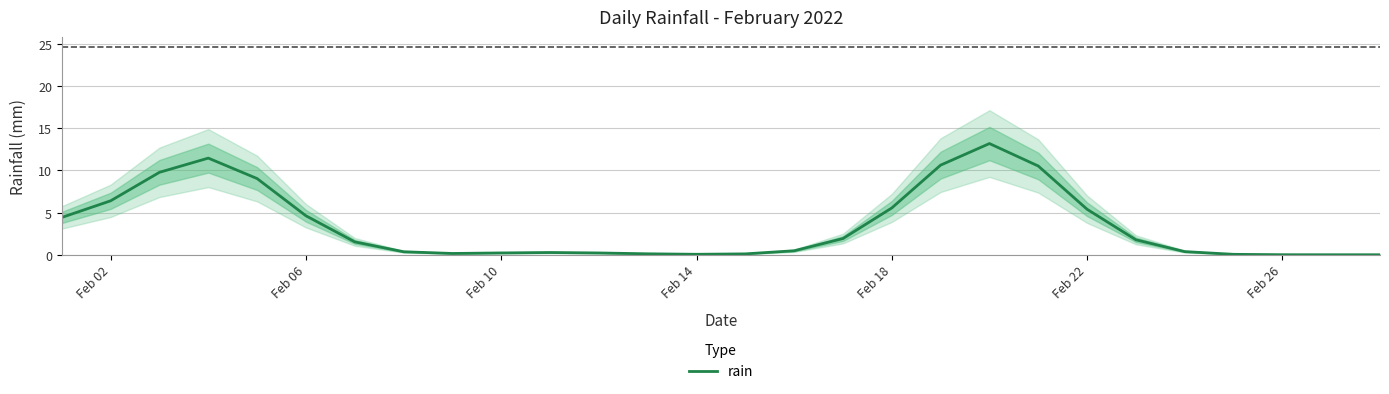

How many interior local valleys (lower than both neighbors) does the data have?

2